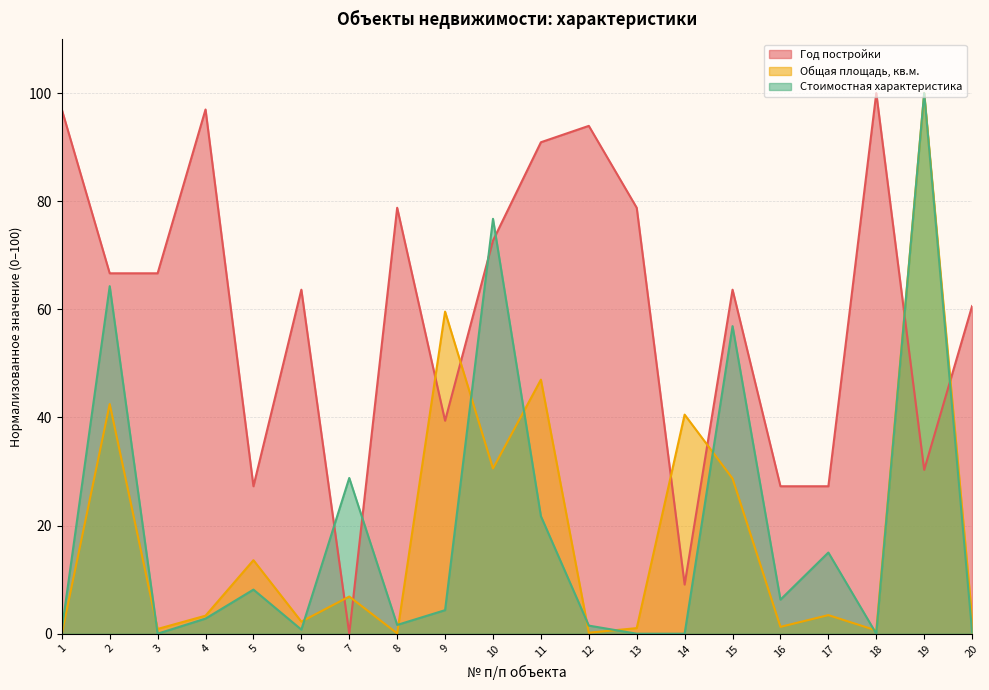

Which series has the largest range (max minus min)?

Год постройки